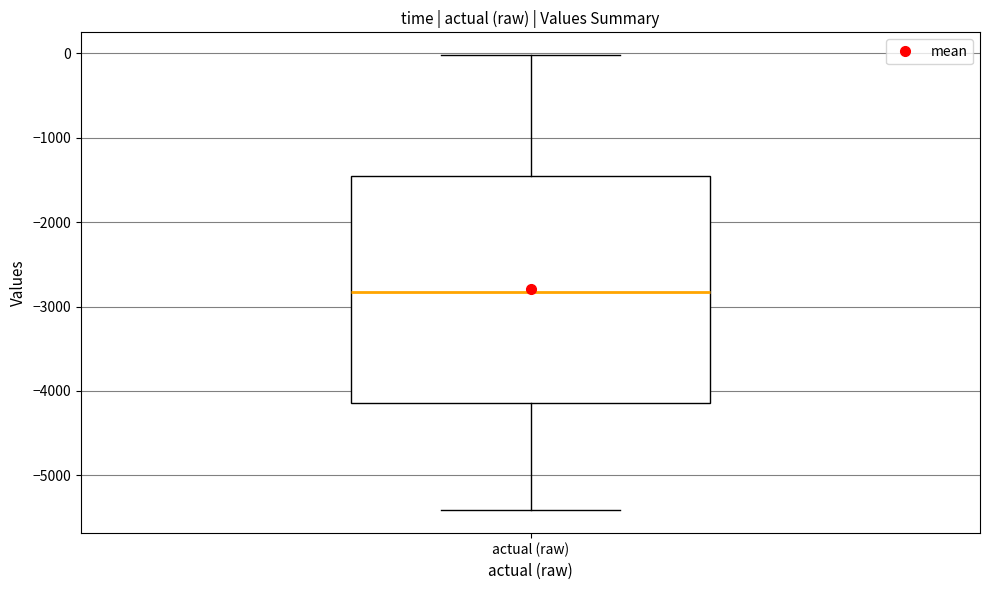

Read this box plot against the y-axis: the position of the median line, the range covered by the box, and the ends of both whiskers. The values are not printed on the chart, so give them approximately, as read against the axis.

median -2800, box -4100 to -1500, whiskers -5400 to 0